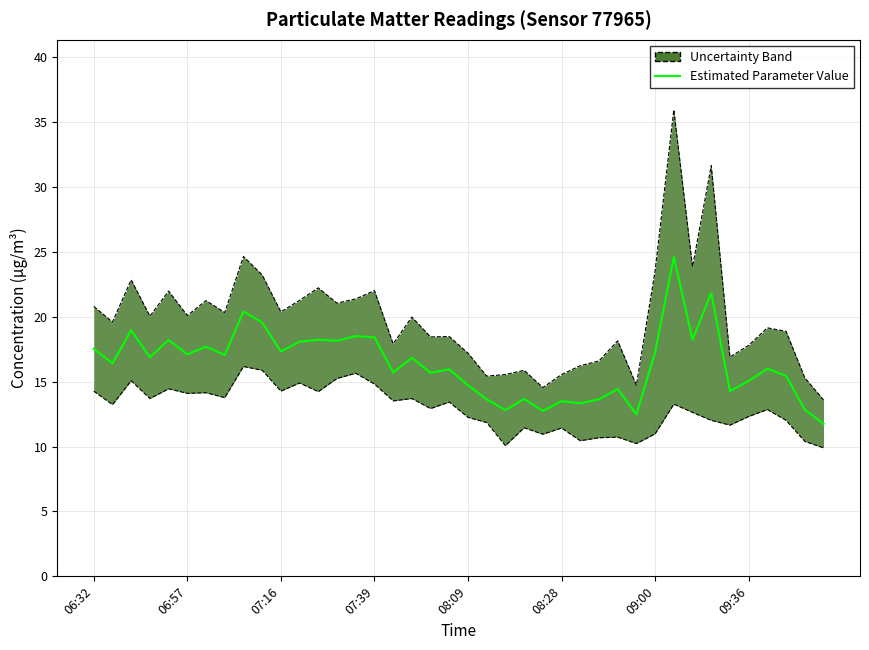

Does the chart have visible grid lines?

Yes